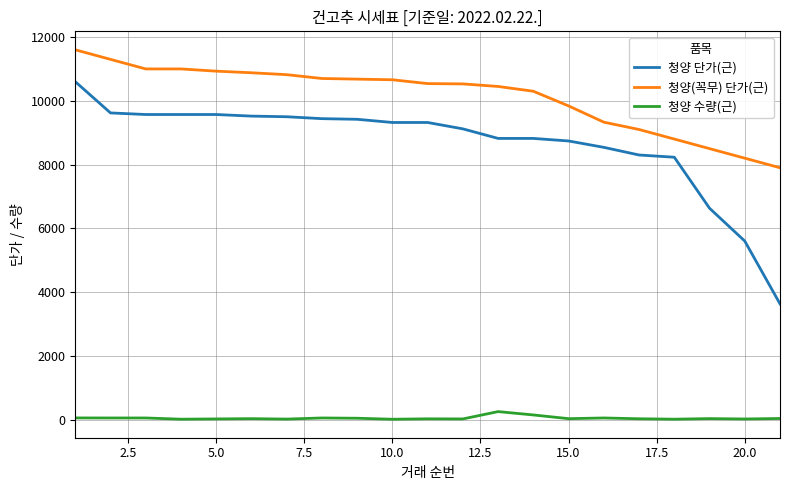

Which series has the largest range (max minus min)?

청양 단가(근)